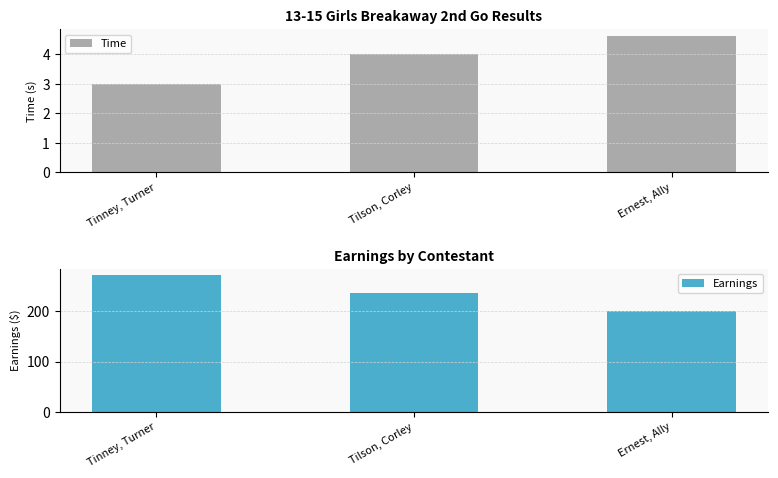

At Tilson, Corley, list the series in order from smallest to largest.

Time, Earnings